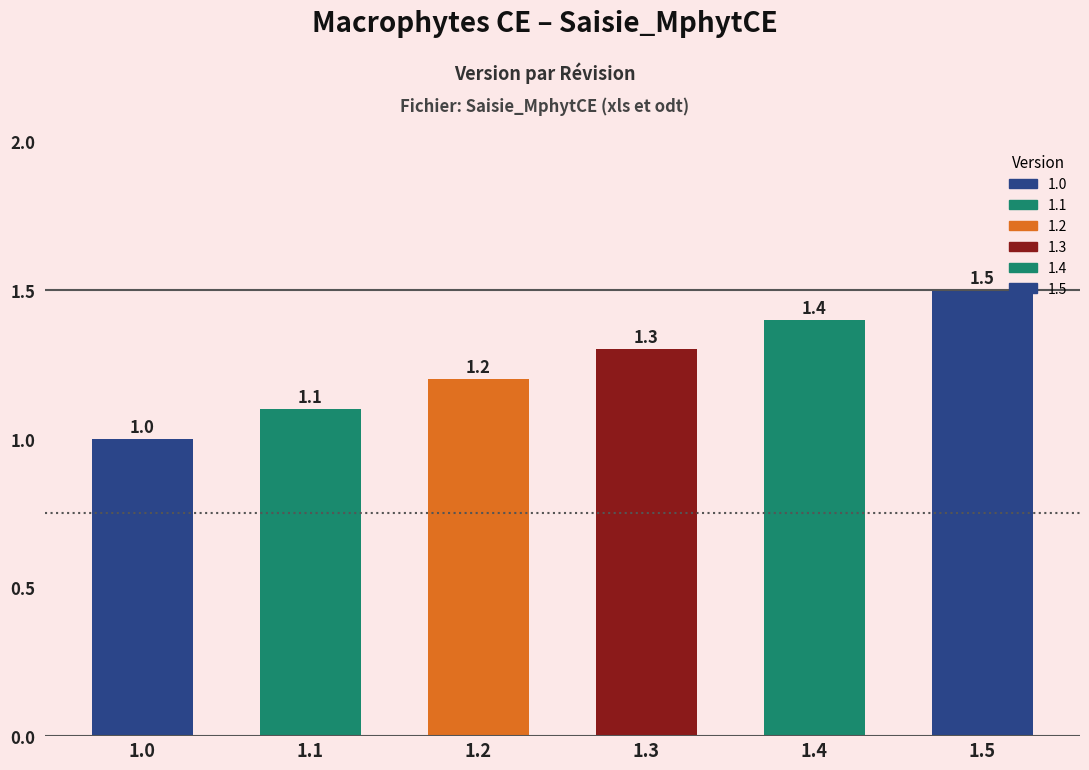

True or false: the data shows 1.3 at 1.3.

True